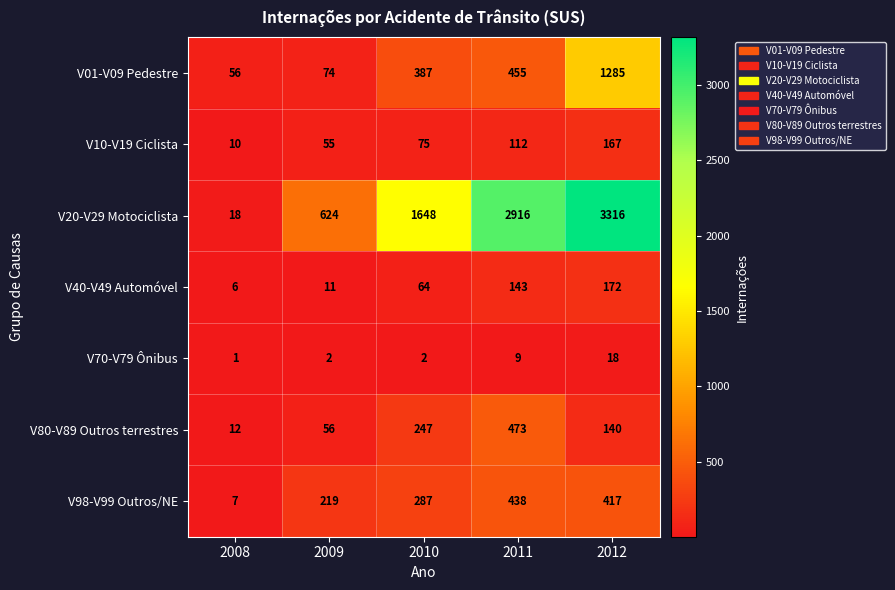

How many series are shown in this chart?

7